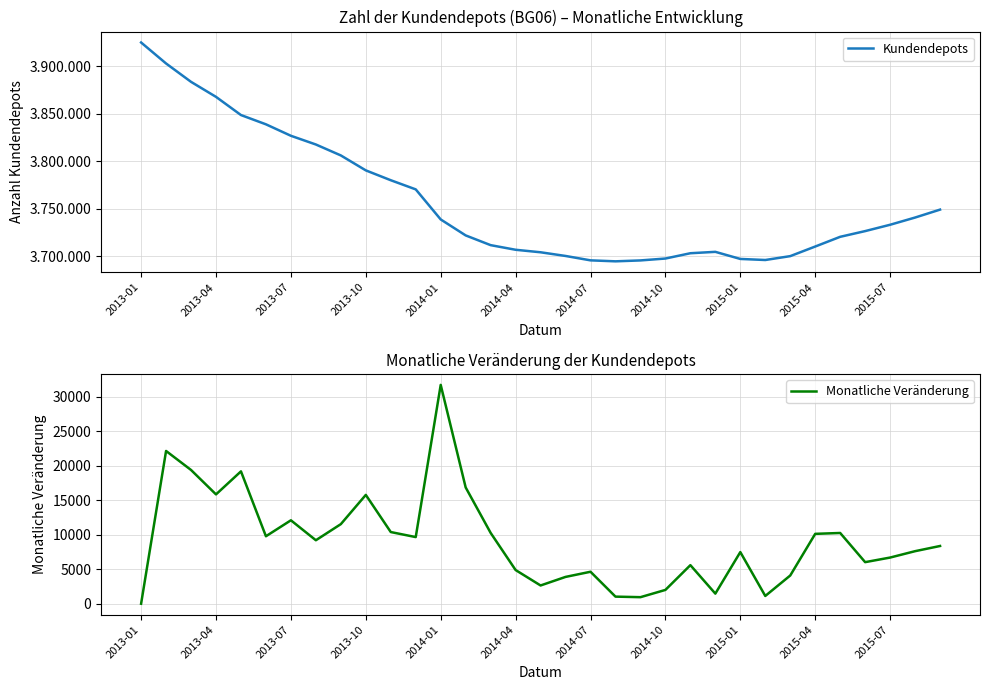

What is the approximate value of Monatliche Veränderung at 20?

947